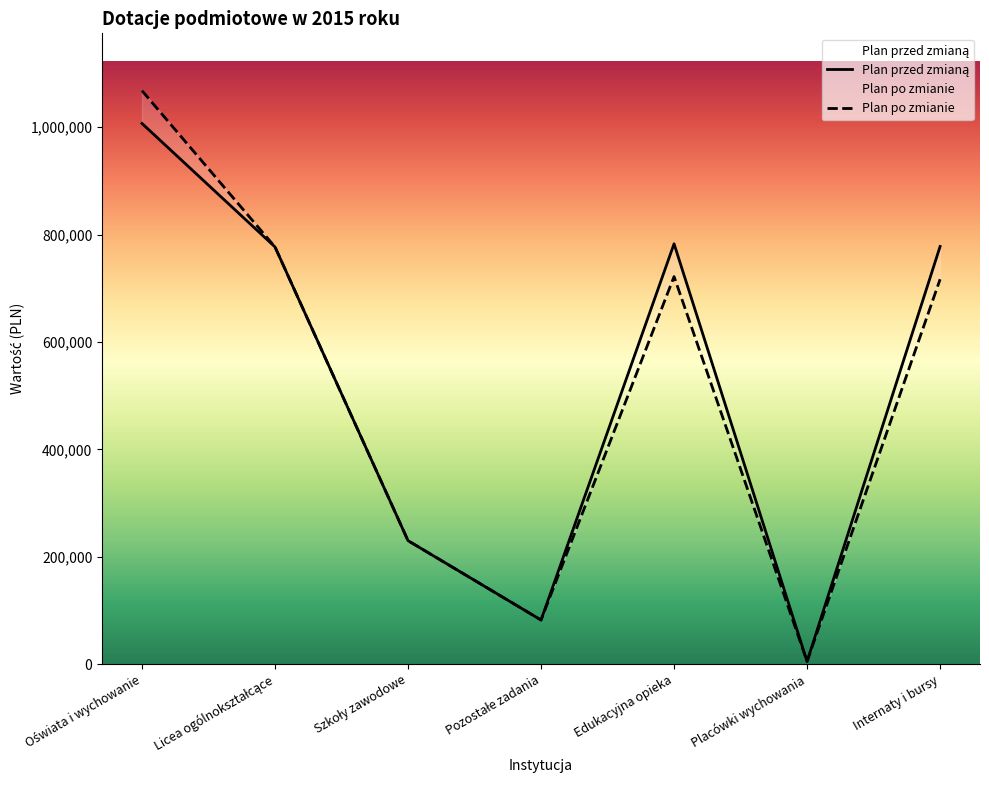

Reading left to right, transcribe all the data shown in this chart.

Plan przed zmianą: Oświata i wychowanie=1007000	Licea ogólnokształcące=777000	Szkoły zawodowe=230000	Pozostałe zadania=82200	Edukacyjna opieka=782880	Placówki wychowania=5000	Internaty i bursy=777880
Plan po zmianie: Oświata i wychowanie=1068031	Licea ogólnokształcące=777000	Szkoły zawodowe=230000	Pozostałe zadania=82200	Edukacyjna opieka=721849	Placówki wychowania=5000	Internaty i bursy=716849